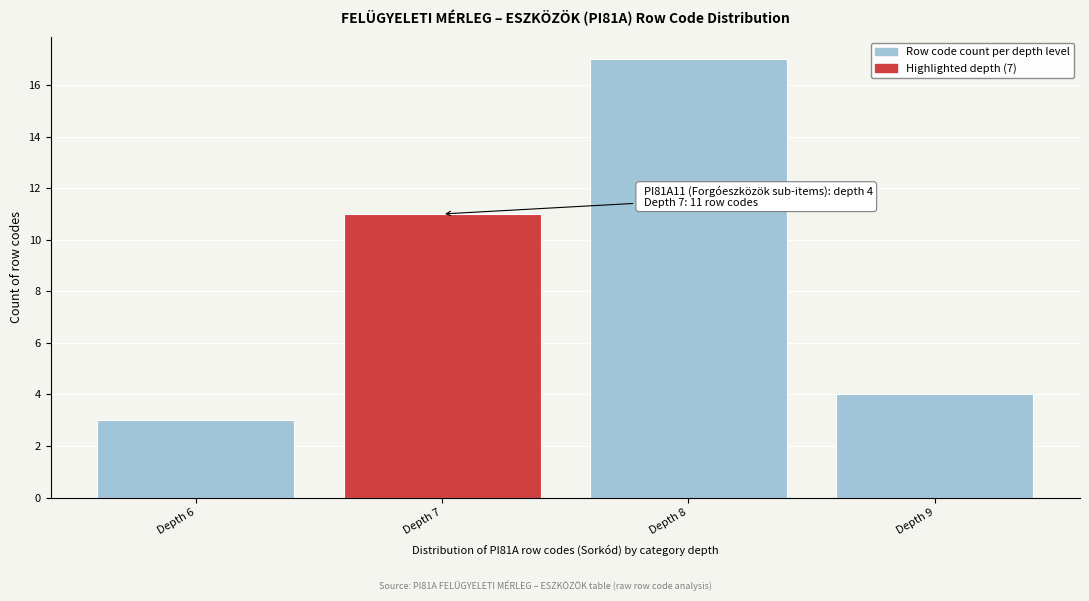

Reading right to left, list all the values displayed in this chart.

4	17	11	3